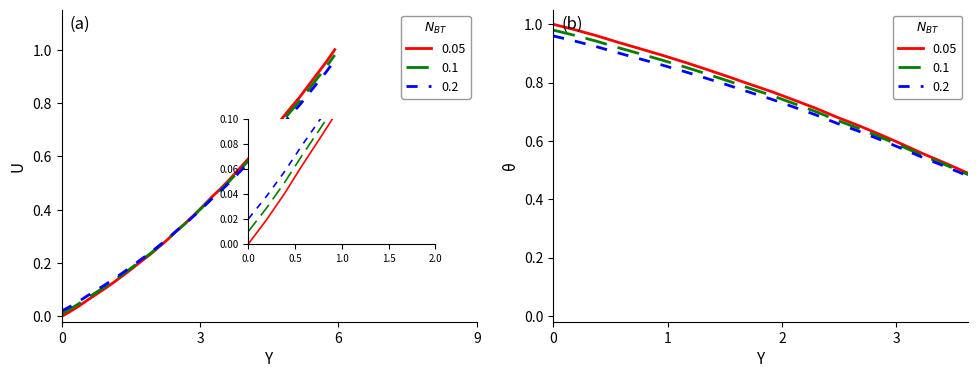

What is the sum of all values?

13.7